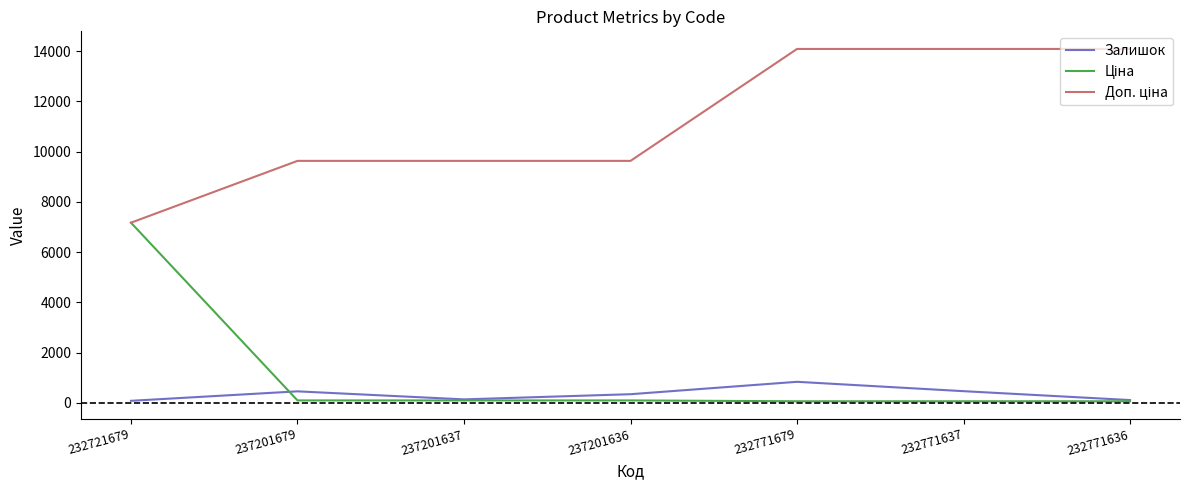

Is it true that Залишок equals 138.0 at 237201637?

True